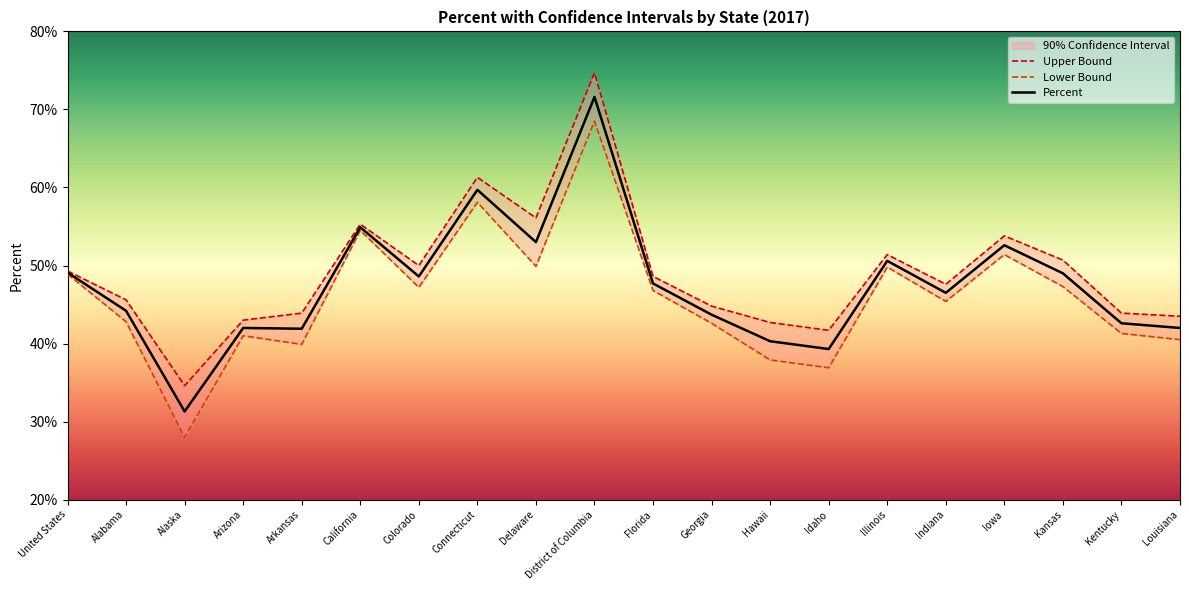

What is the value of the Lower Bound point at the 8th from the left?

58.1